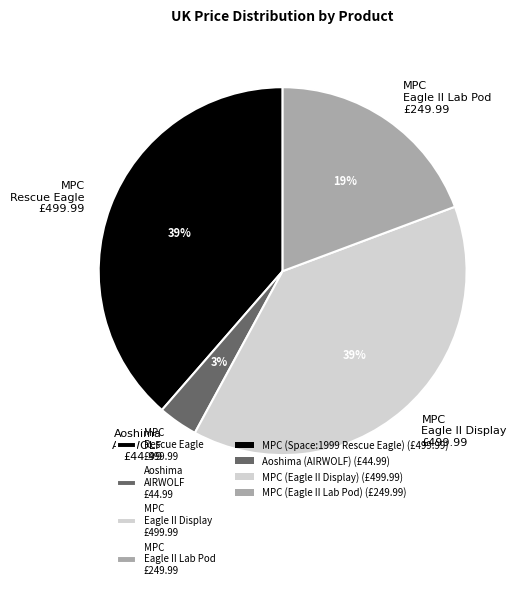

Is it true that MPC Rescue Eagle £499.99 is 47% of the pie?

False